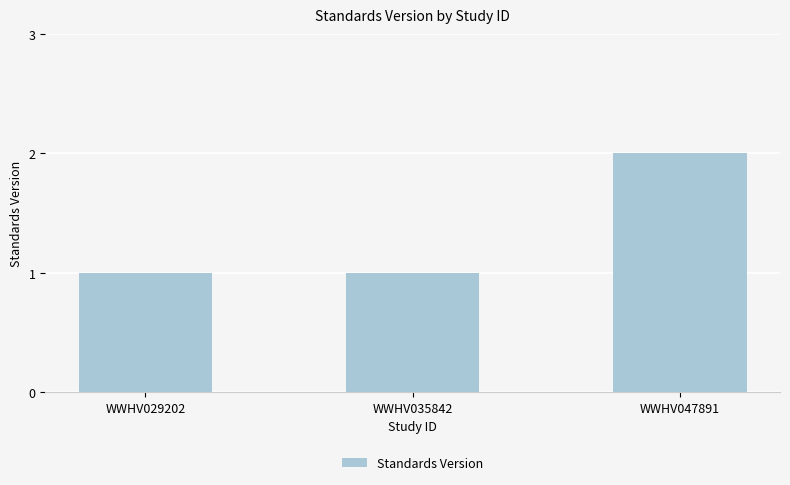

Count the number of categories in the chart.

3